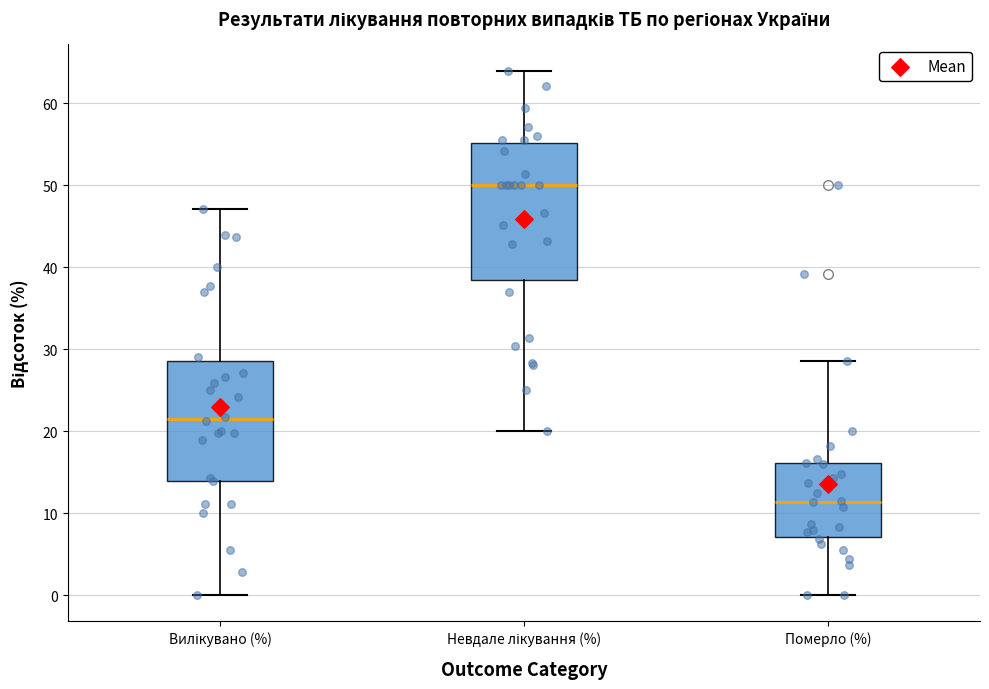

Reading left to right, read every box against the y-axis: the position of its median line, the range the box covers, and the ends of its whiskers. The values are not printed on the chart, so give them approximately, as read against the axis.

Вилікувано (%): median 21, box 14 to 29, whiskers 0 to 47
Невдале лікування (%): median 50, box 38 to 55, whiskers 20 to 64
Померло (%): median 11, box 7 to 16, whiskers 0 to 29